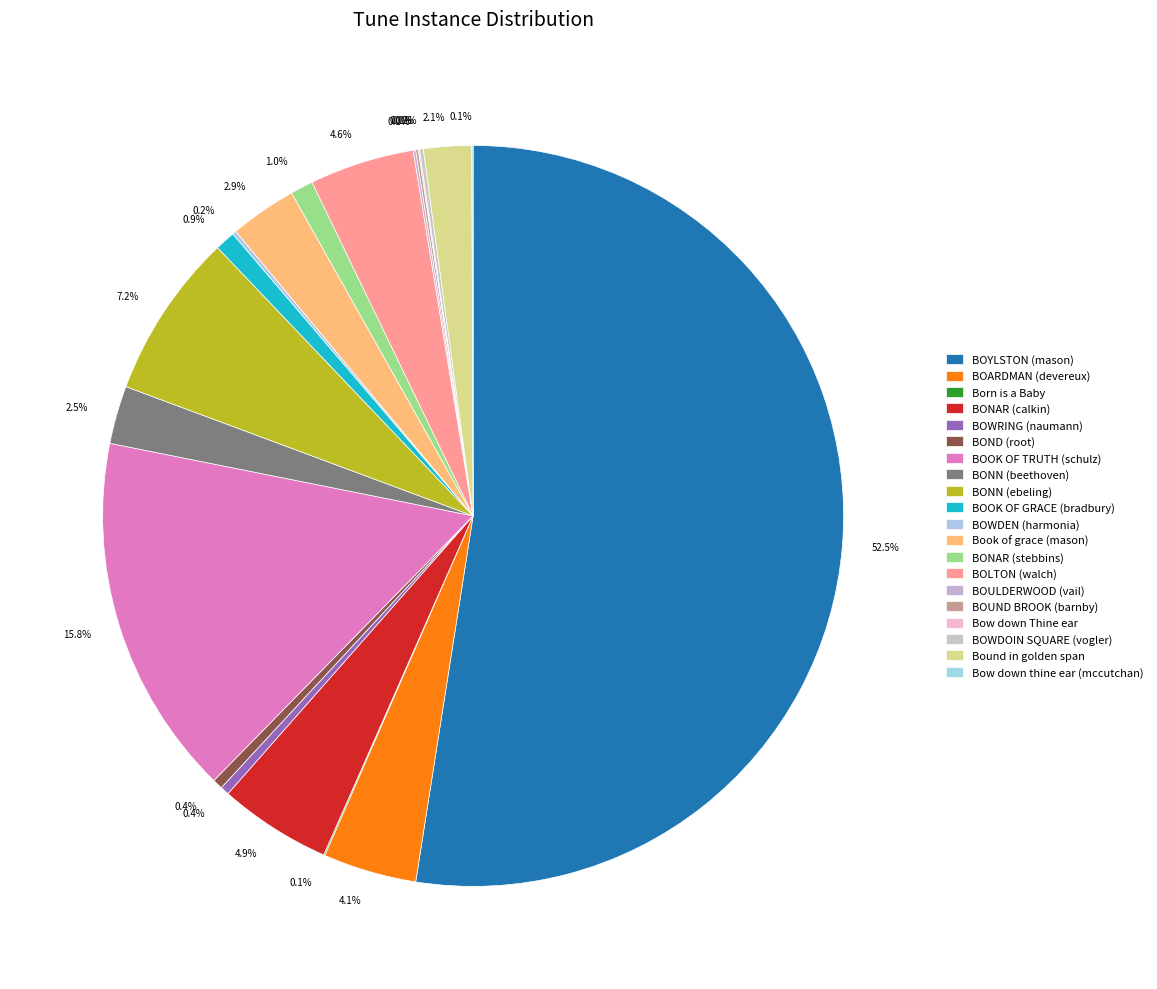

Which category accounts for the majority?

BOYLSTON (mason)